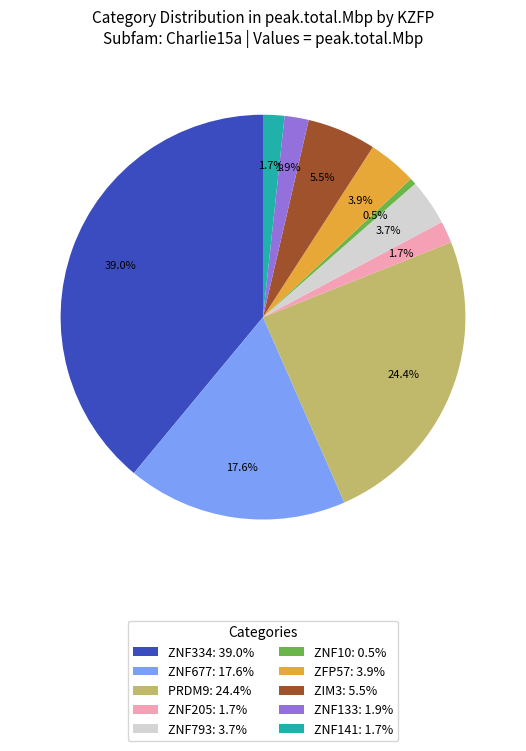

What is the total percentage of ZNF205 and ZNF793?

5.4%